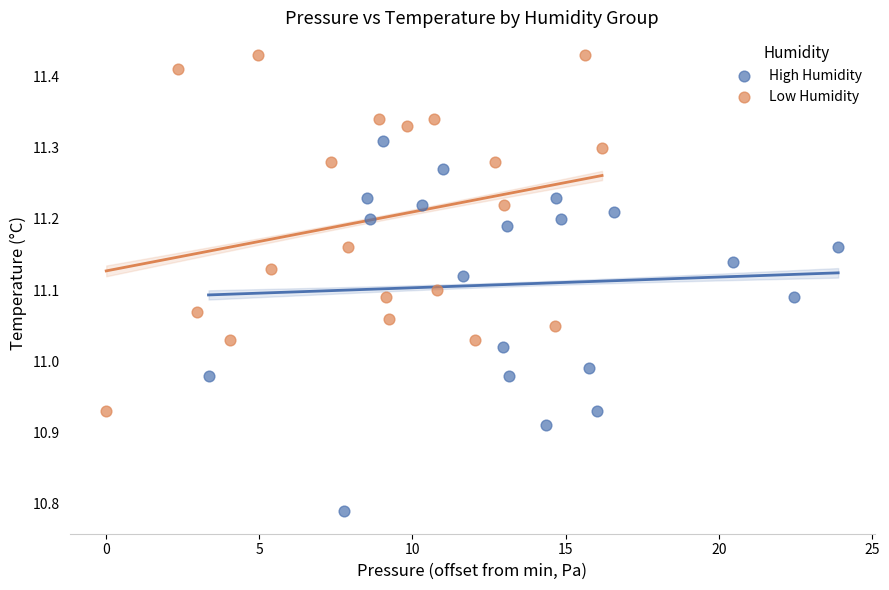

What are all the series names shown in the legend?

High Humidity, Low Humidity